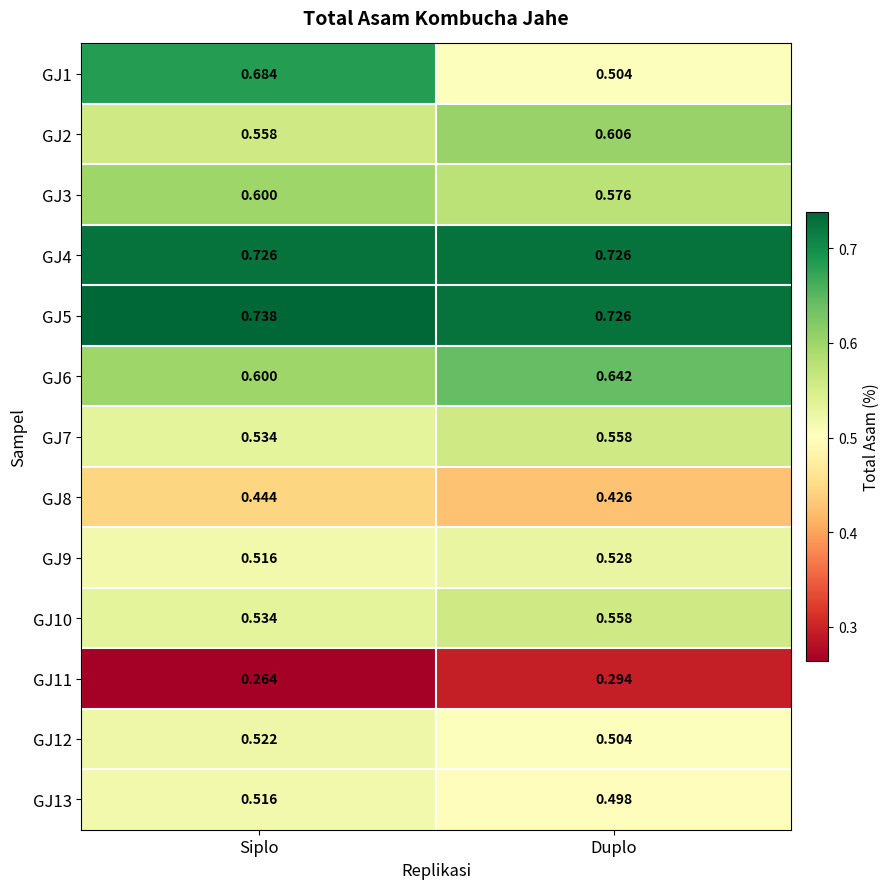

List the labels in order of GJ1 value, largest first.

Siplo, Duplo